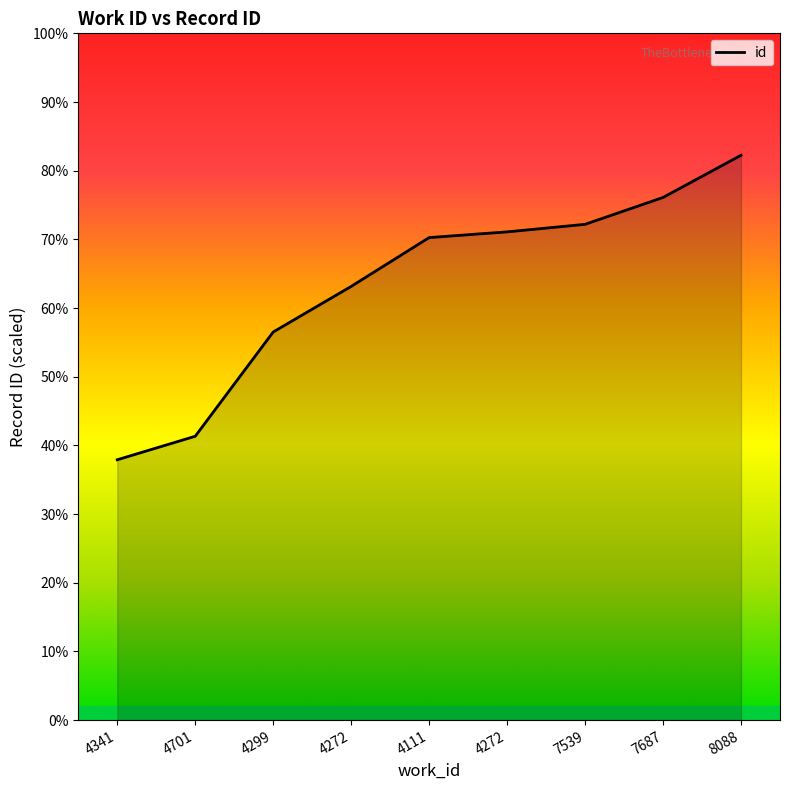

True or false: there are more than 1 points higher than both neighbors.

False